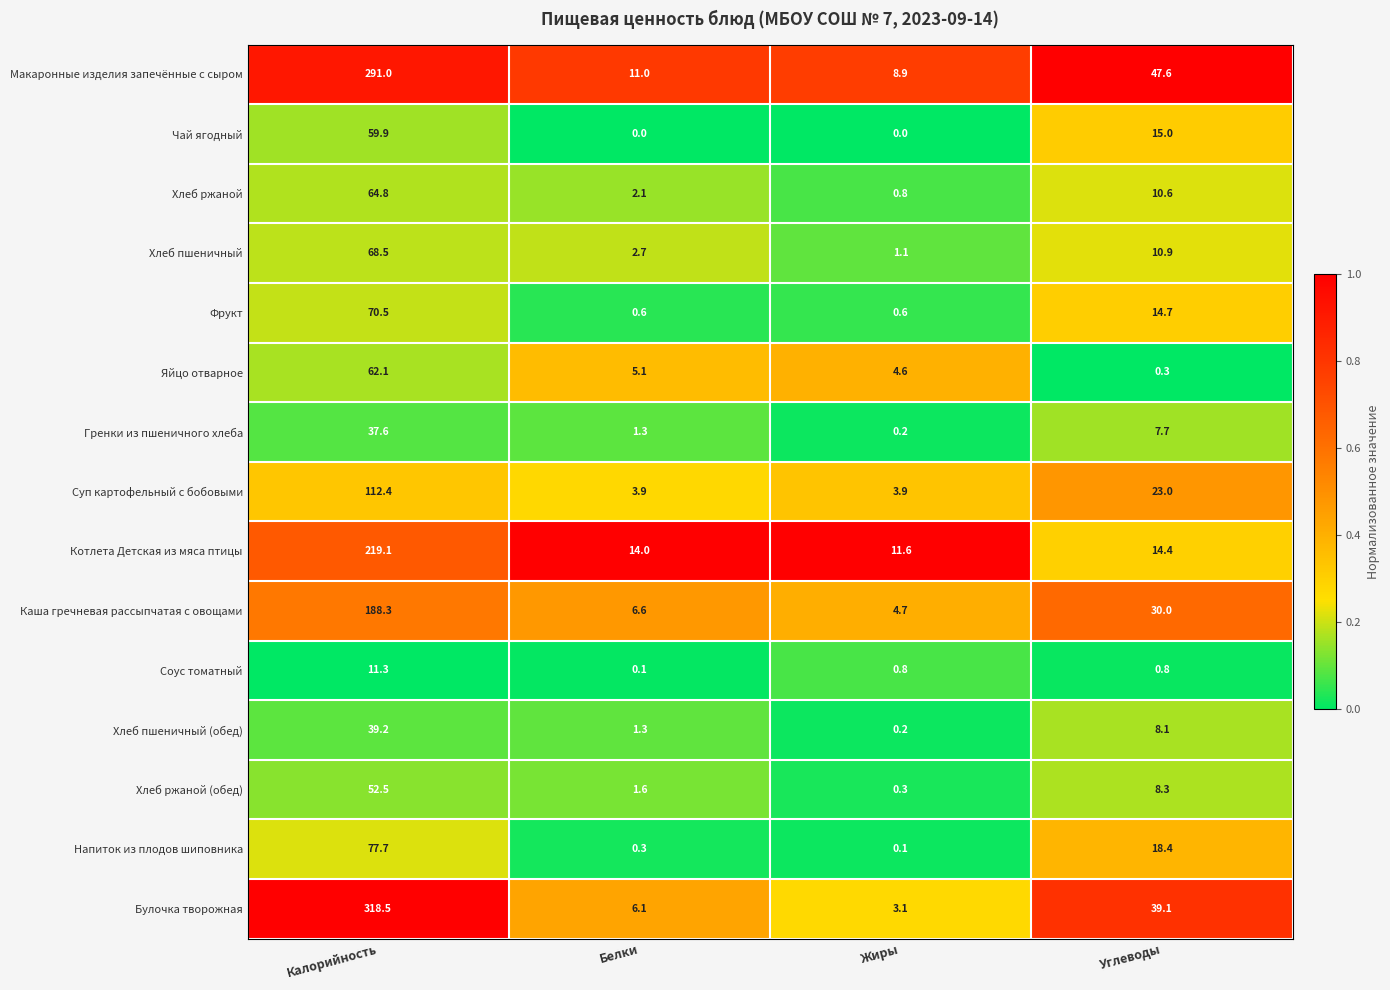

Which series has the widest spread of values?

Булочка творожная